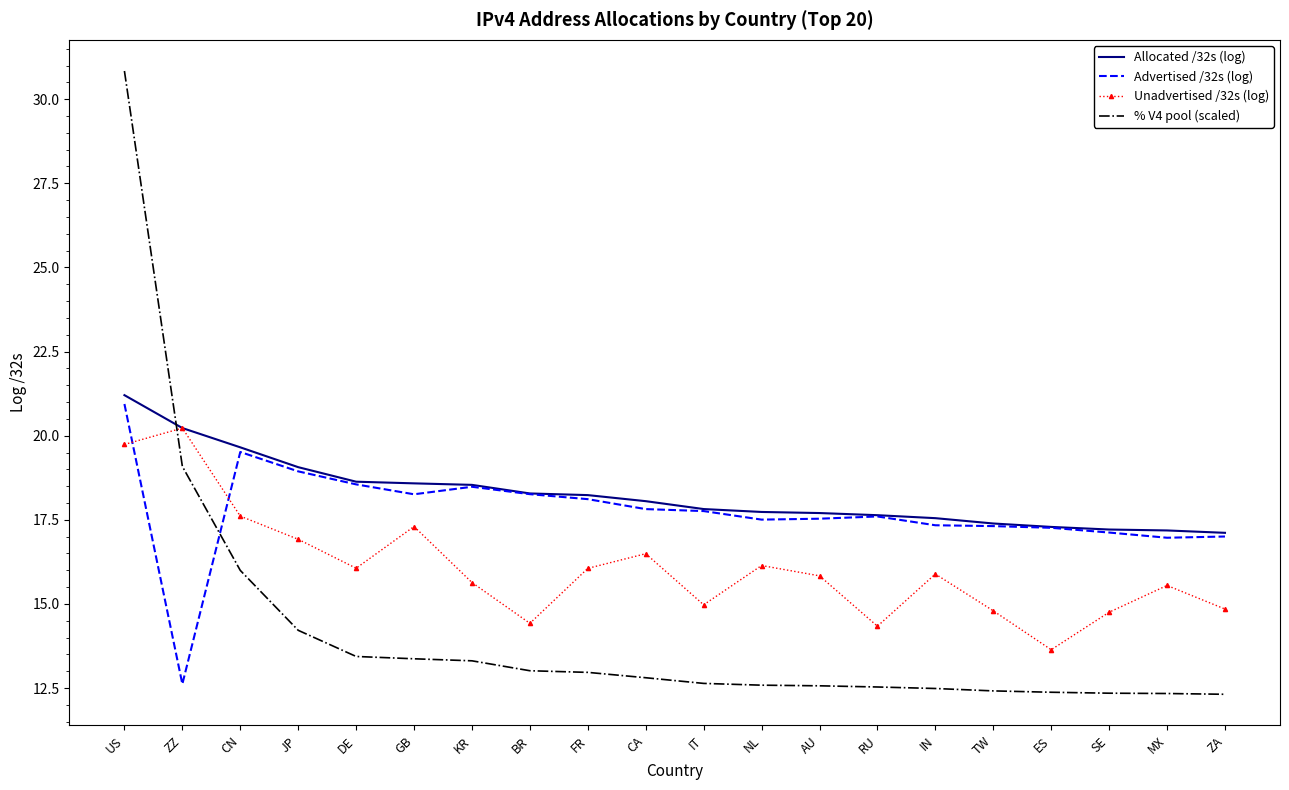

How many times do % V4 pool (scaled) and Allocated /32s (log) cross each other?

1